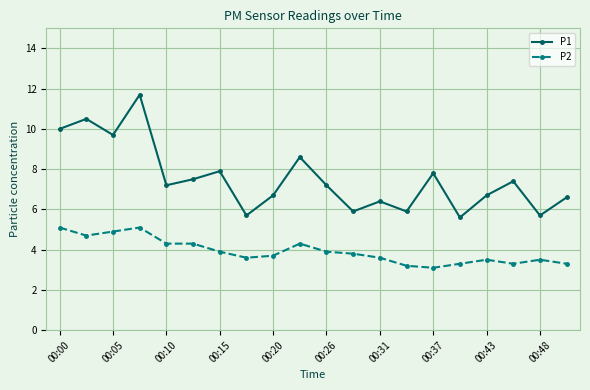

How many lines are shown in the chart?

2